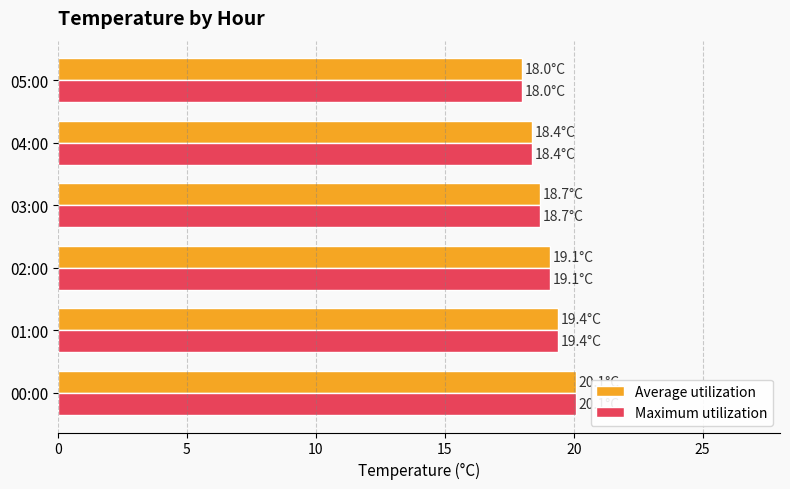

At which category is the sum across all series the highest?

00:00